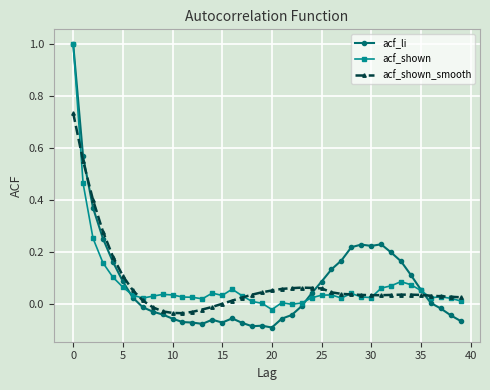

What is the maximum value for acf_li?

1.0